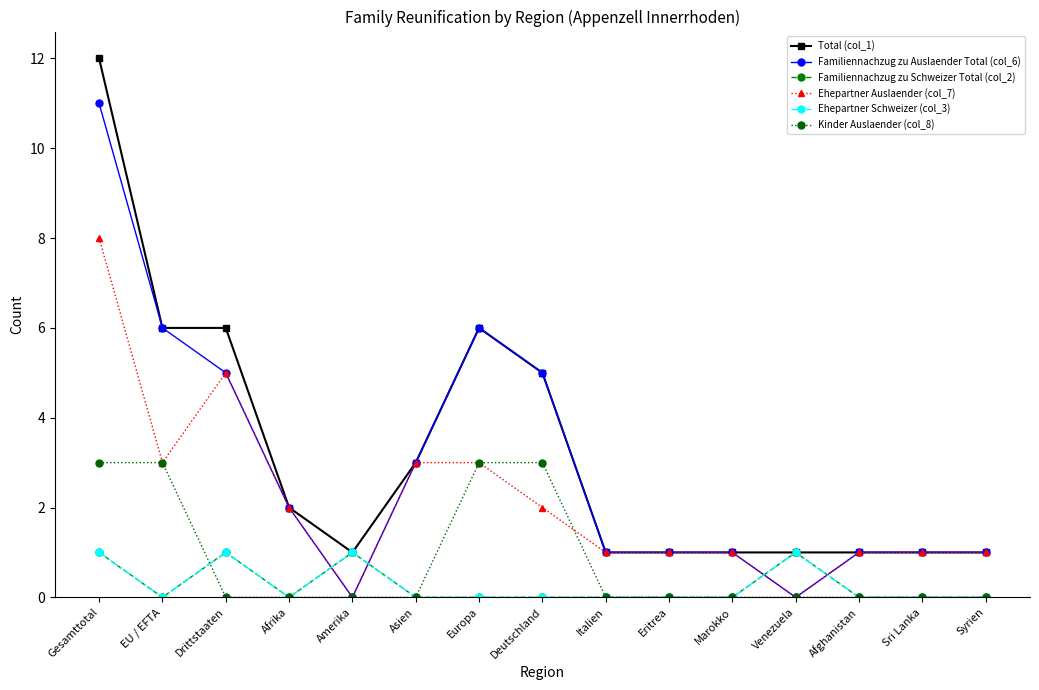

List the labels in order of Ehepartner Schweizer (col_3) value, smallest first.

EU / EFTA, Afrika, Asien, Europa, Deutschland, Italien, Eritrea, Marokko, Afghanistan, Sri Lanka, Syrien, Gesamttotal, Drittstaaten, Amerika, Venezuela